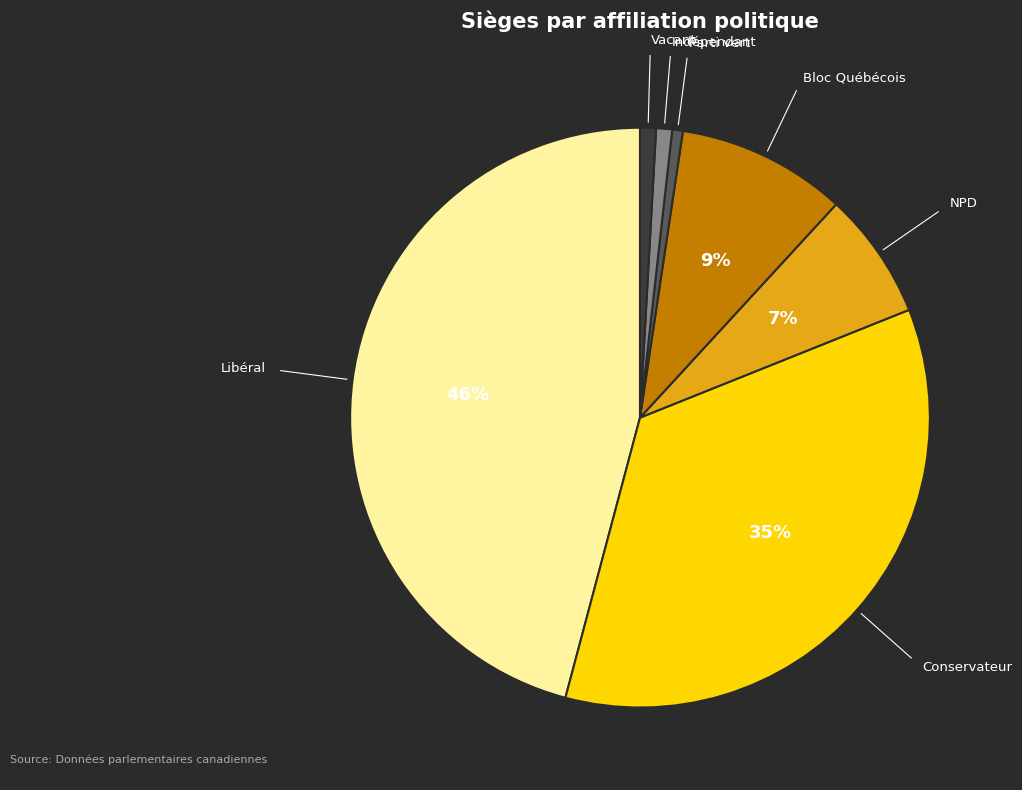

To the nearest percent, what is the difference between the largest and smallest slice percentages?

45%